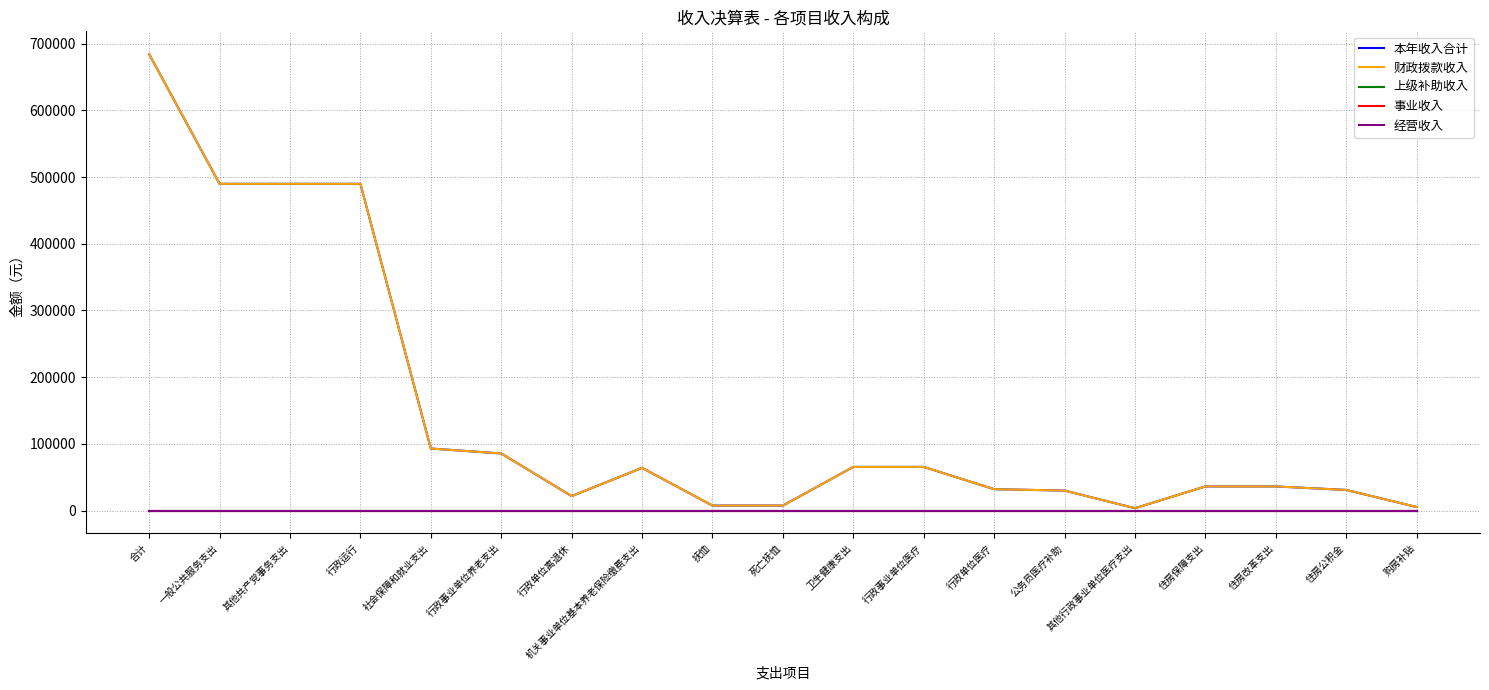

True or false: 本年收入合计 and 财政拨款收入 cross at least once.

False